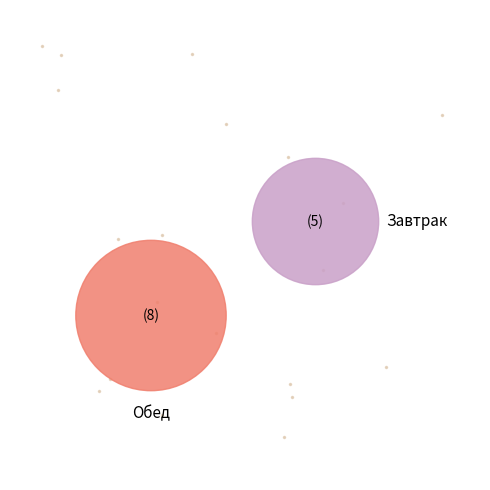

Which category has the smallest portion of the pie?

Завтрак